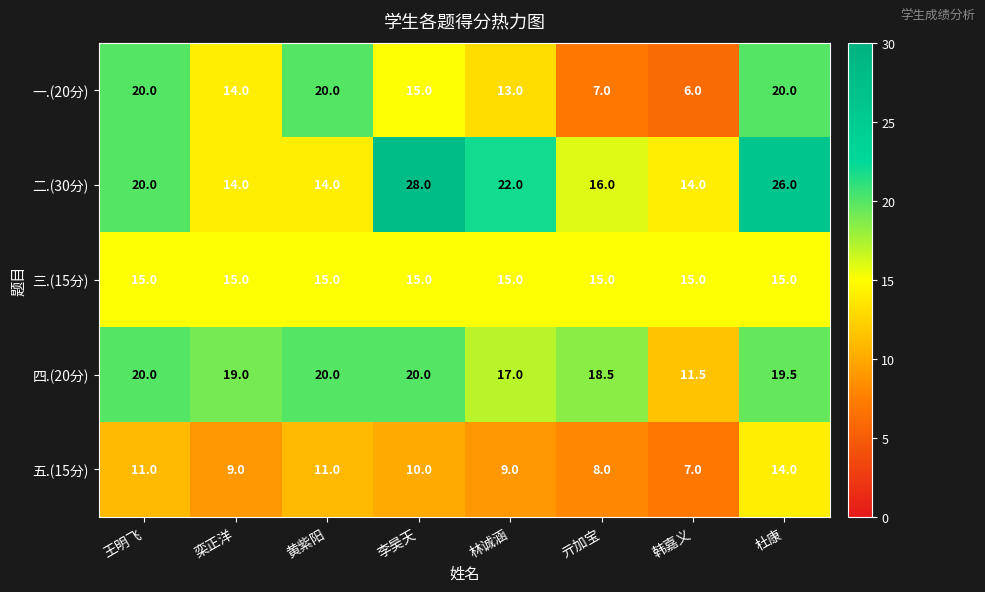

What is the difference between the maximum and minimum values in the 五.(15分) series?

7.0